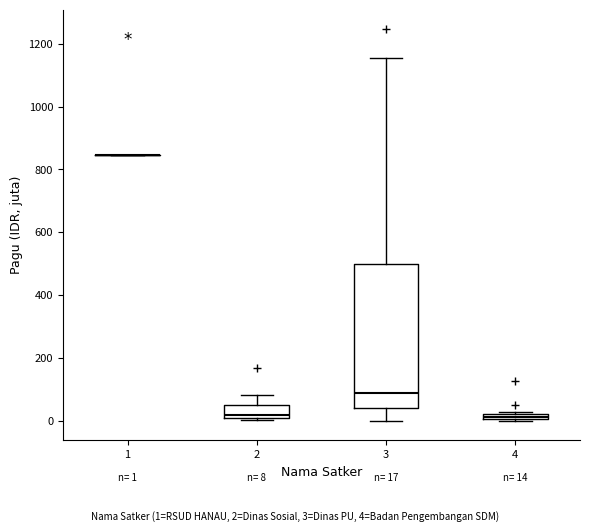

Which box is the tallest, from its lower edge to its upper edge?

3